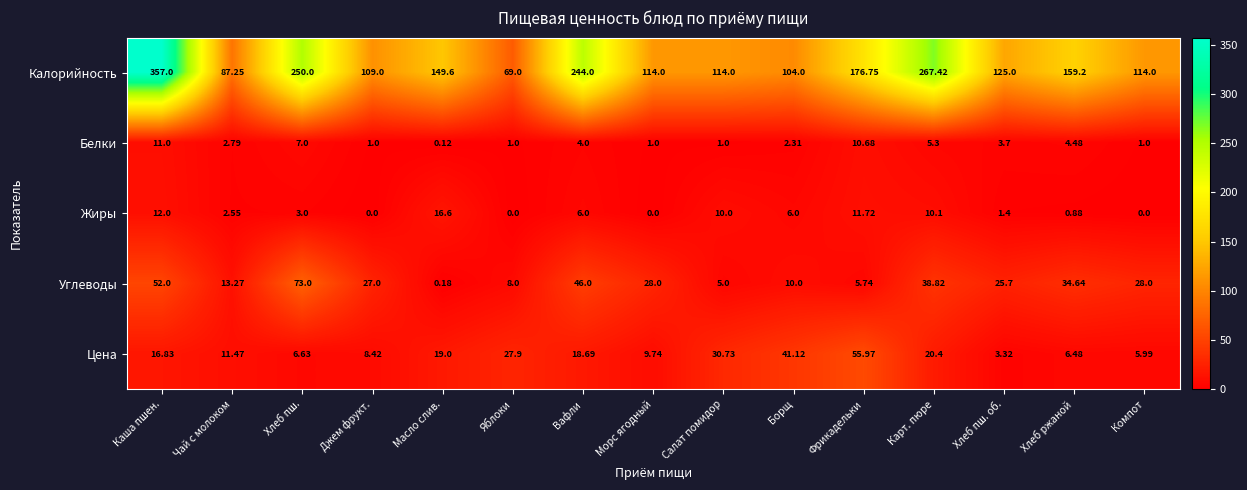

Is the value of Белки at Джем фрукт. greater than the value of Цена at Карт. пюре?

No